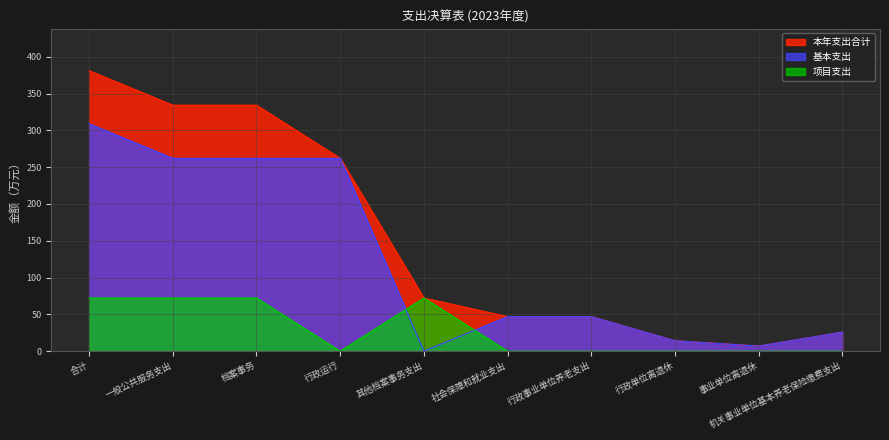

What is the label of the 5th point from the left?

其他档案事务支出